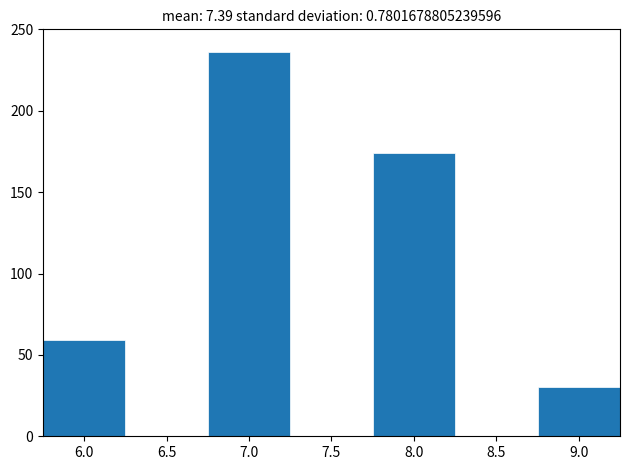

How tall is the bar that spans 6.75 to 7.25 on the x-axis? The values are not printed on the chart, so give them approximately, as read against the axis.

235